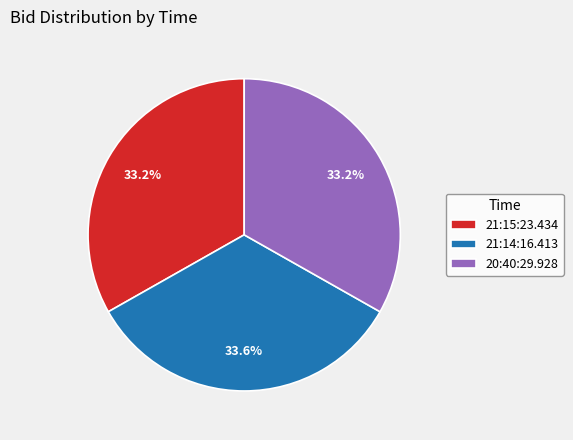

True or false: 20:40:29.928 accounts for 33% of the total.

True